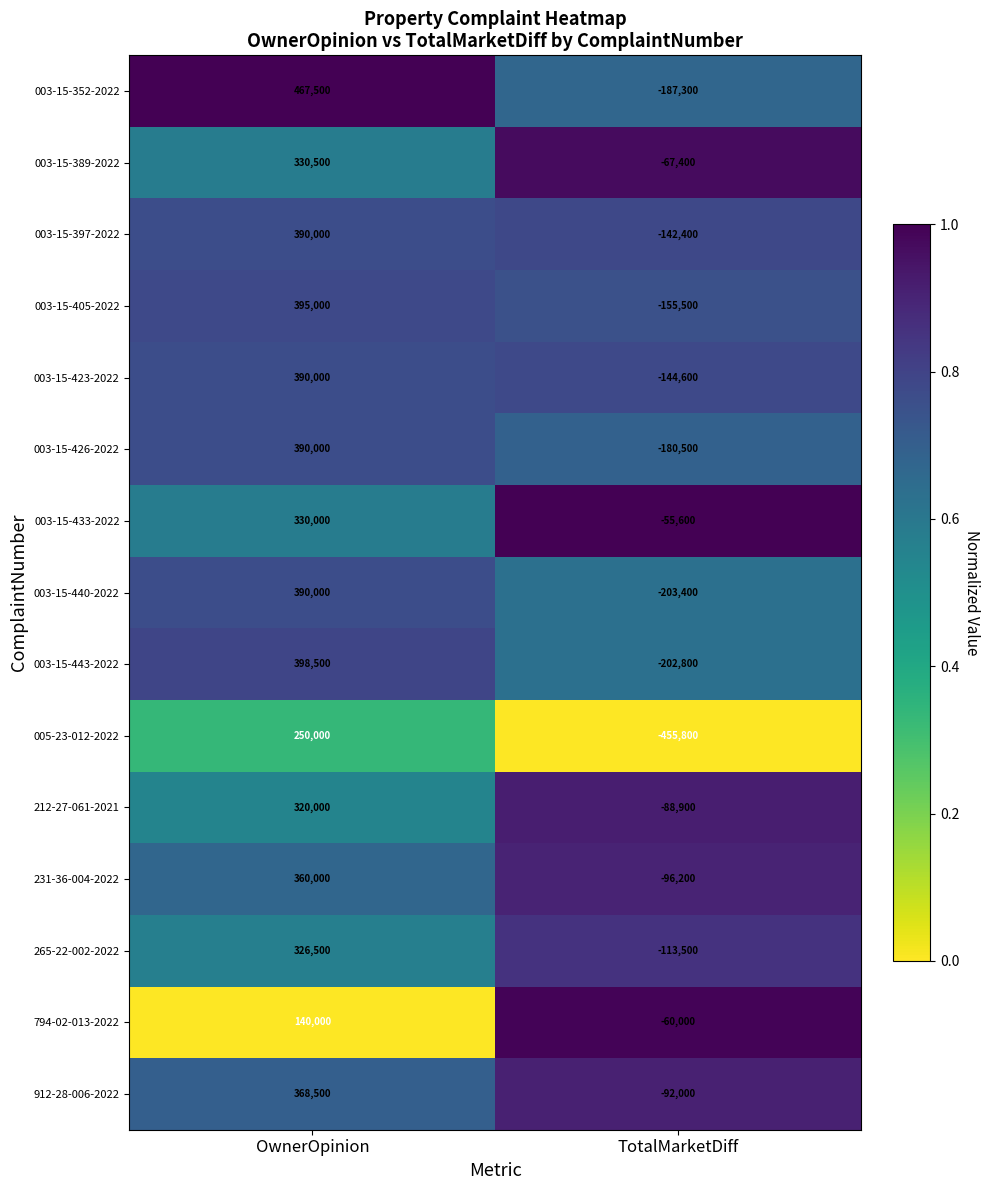

What is the minimum value shown in the chart?

-455800